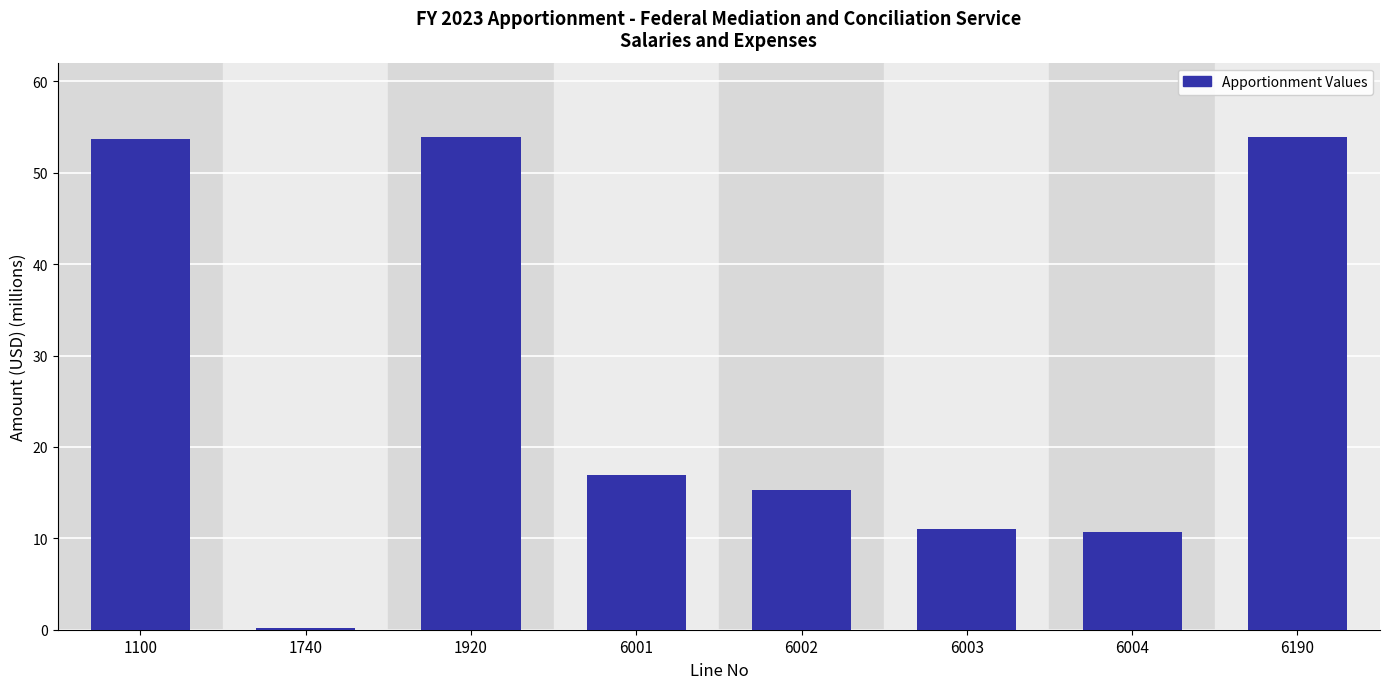

Where does the data first go above 16?

1100